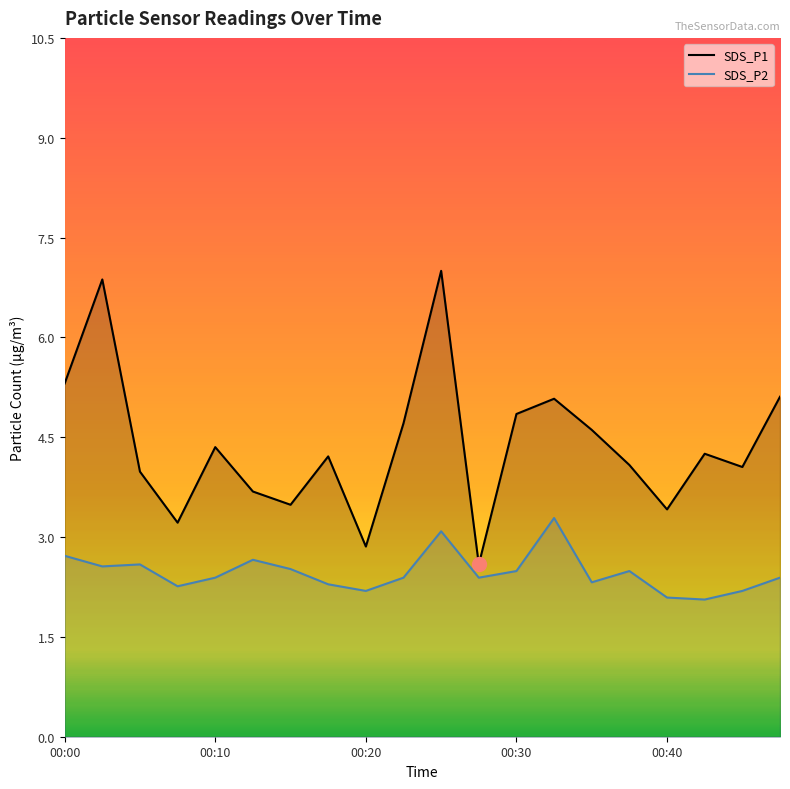

What is the difference between the maximum and minimum values in the SDS_P2 series?

1.2